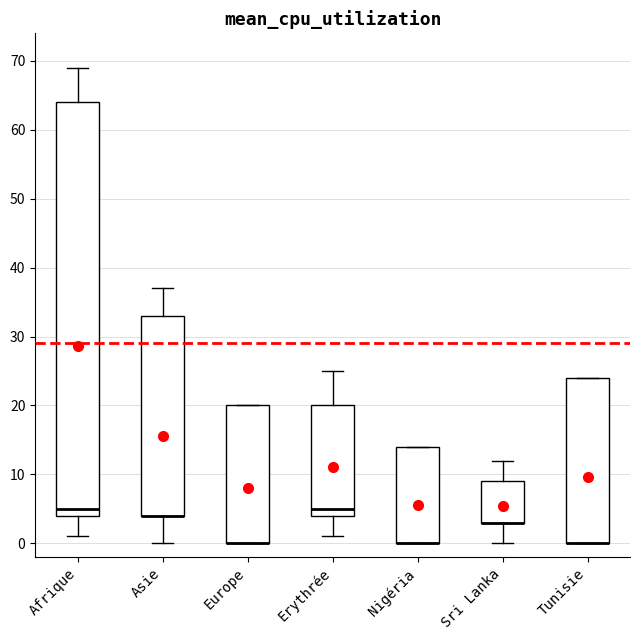

Comparing the boxes themselves (not the whiskers), which one is the tallest?

Afrique